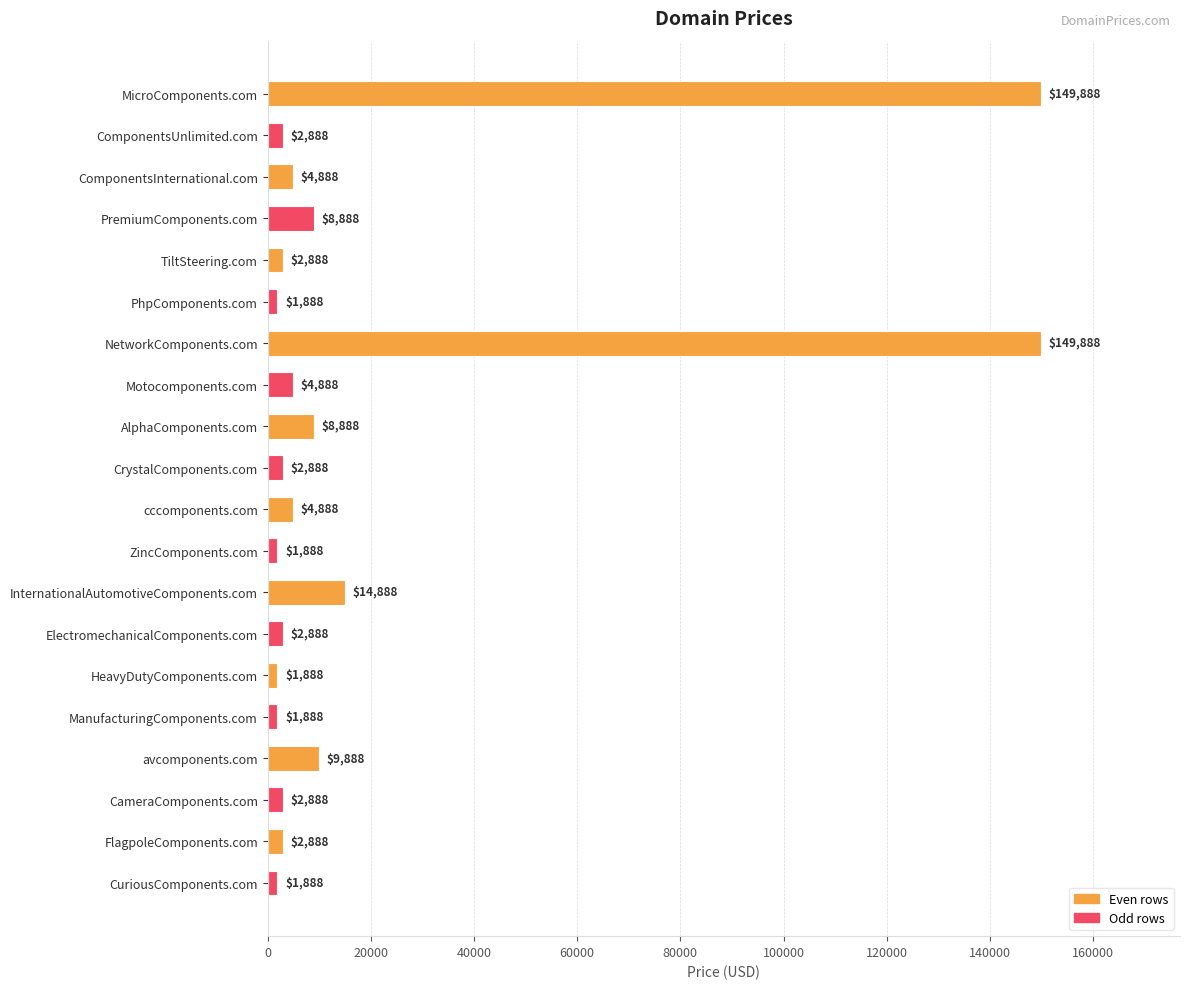

What is the change in value from ComponentsInternational.com to FlagpoleComponents.com?

-2000